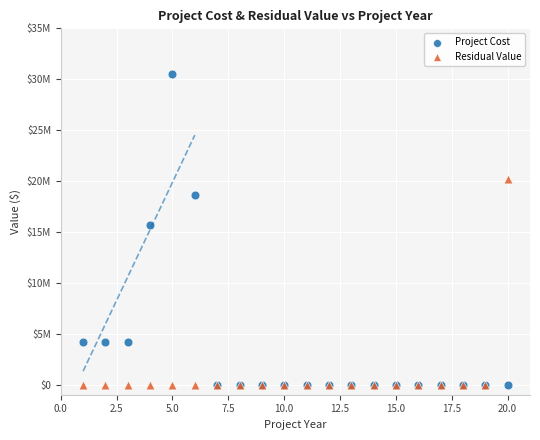

What are all the series names shown in the legend?

Project Cost, Residual Value